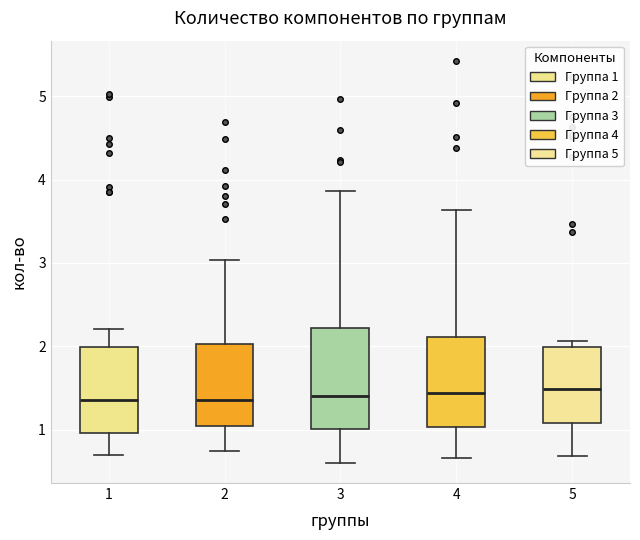

Reading left to right, read every box against the y-axis: the position of its median line, the range the box covers, and the ends of its whiskers. The values are not printed on the chart, so give them approximately, as read against the axis.

1: median 1.4, box 1.0 to 2.0, whiskers 0.7 to 2.2
2: median 1.4, box 1.0 to 2.0, whiskers 0.7 to 3.0
3: median 1.4, box 1.0 to 2.2, whiskers 0.6 to 3.9
4: median 1.4, box 1.0 to 2.1, whiskers 0.7 to 3.6
5: median 1.5, box 1.1 to 2.0, whiskers 0.7 to 2.1